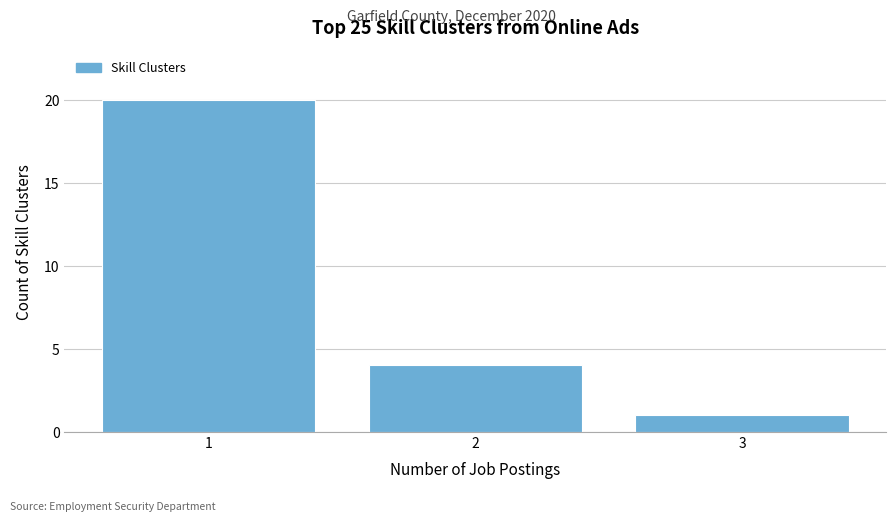

Reading left to right, extract all data points from this chart.

1=20	2=4	3=1